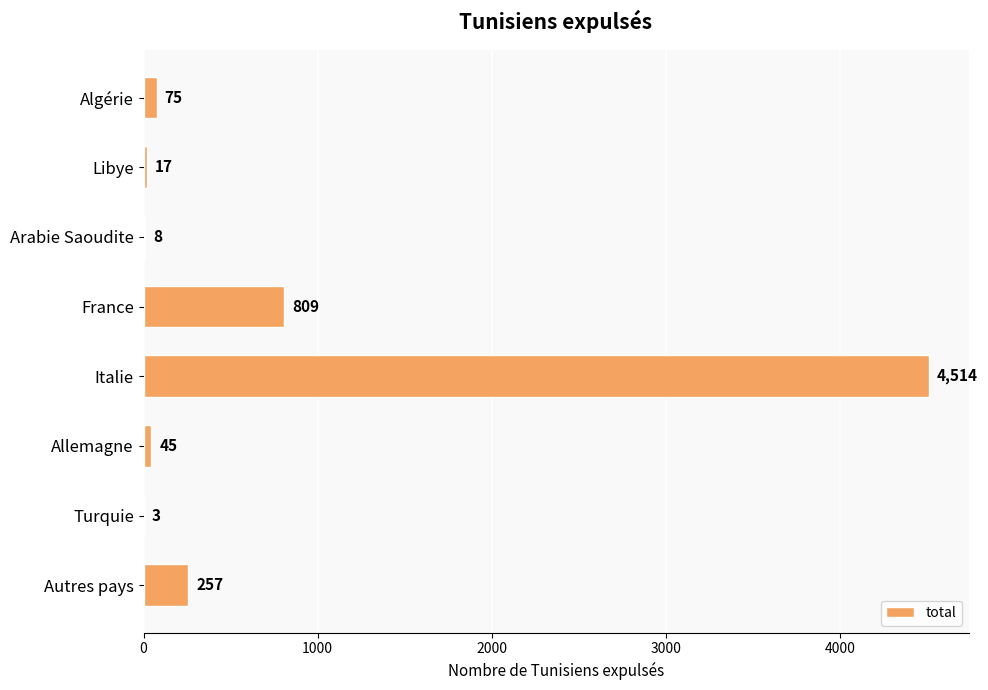

Are the bars horizontal?

Yes